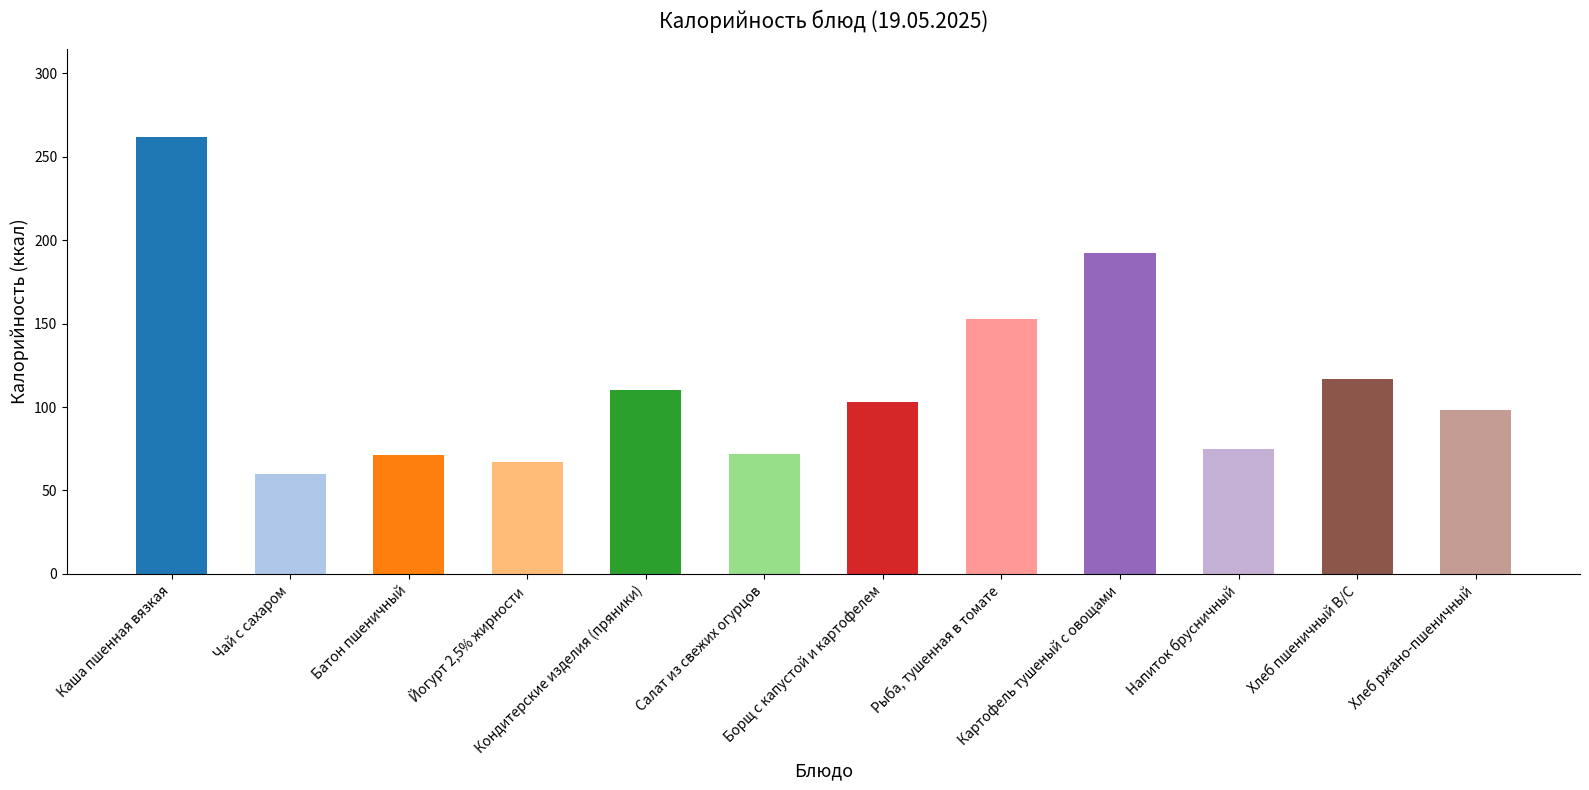

List the labels in order of value, smallest first.

Чай с сахаром, Йогурт 2,5% жирности, Батон пшеничный, Салат из свежих огурцов, Напиток брусничный, Хлеб ржано-пшеничный, Борщ с капустой и картофелем, Кондитерские изделия (пряники), Хлеб пшеничный В/С, Рыба, тушенная в томате, Картофель тушеный с овощами, Каша пшенная вязкая